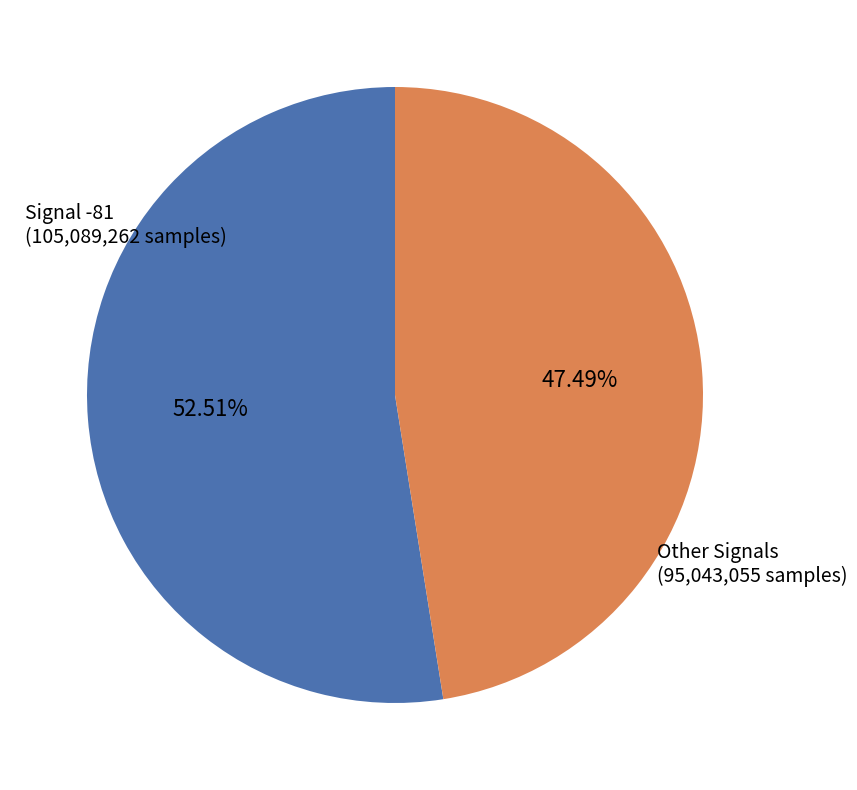

Does any single category account for the majority?

Yes